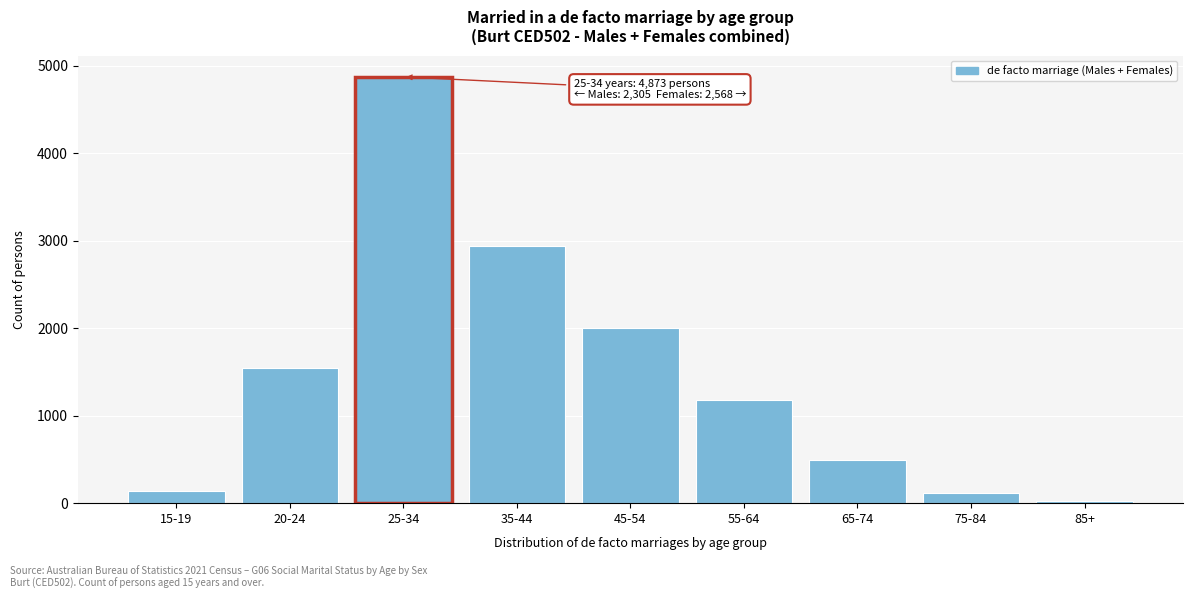

At which category does the chart reach its peak across all series?

25-34